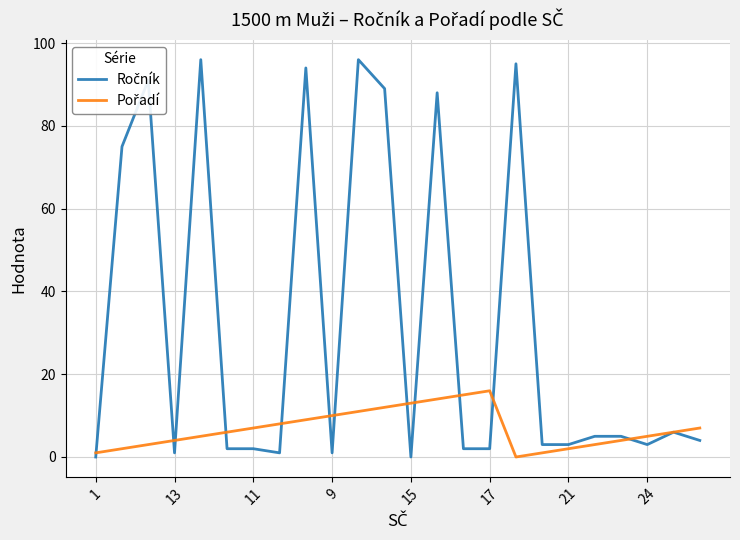

How many lines are shown in the chart?

2